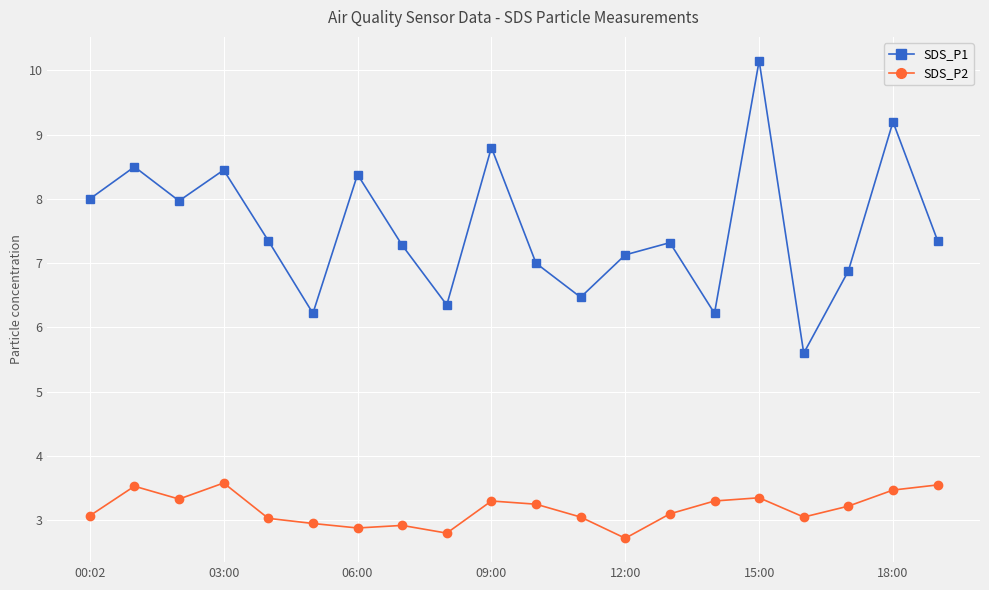

Rank the series by their maximum value, from highest to lowest.

SDS_P1, SDS_P2